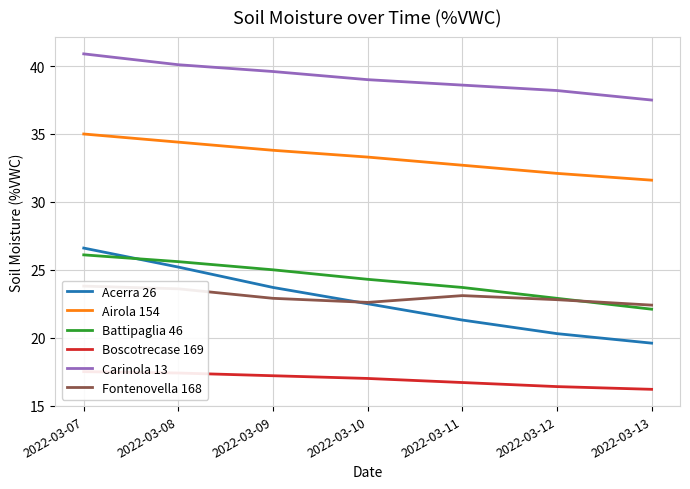

True or false: Acerra 26 and Airola 154 cross at least once.

False